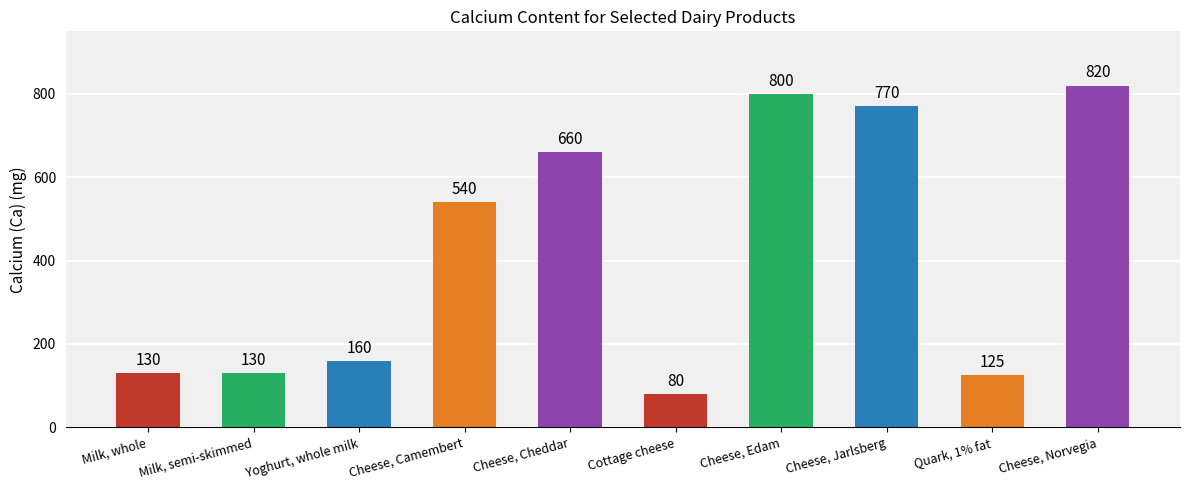

Between Milk, whole and Cheese, Jarlsberg, which is larger?

Cheese, Jarlsberg